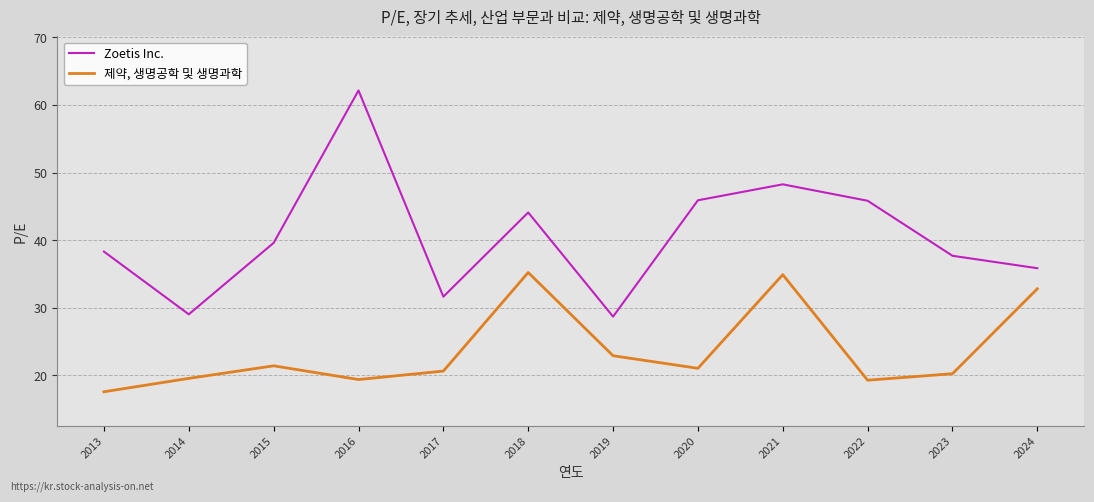

What is the difference between the 제약, 생명공학 및 생명과학 values at 2017 and 2019?

2.3